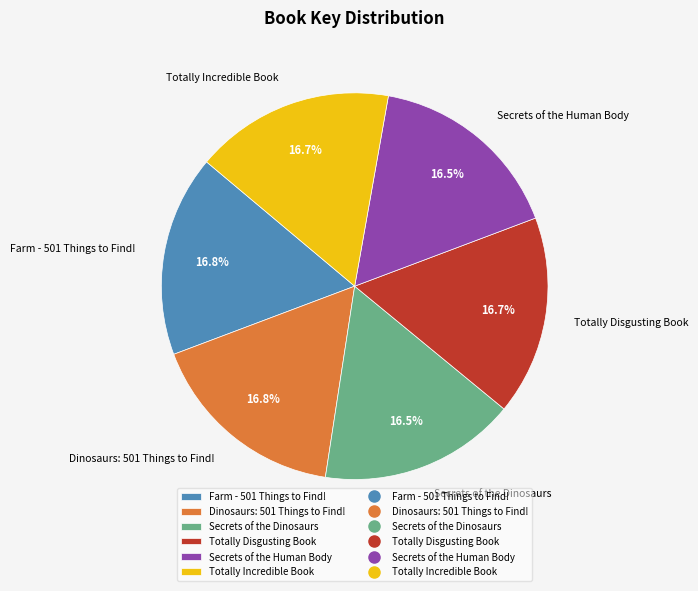

What percentage is the Dinosaurs: 501 Things to Find! slice, to the nearest percent?

17%